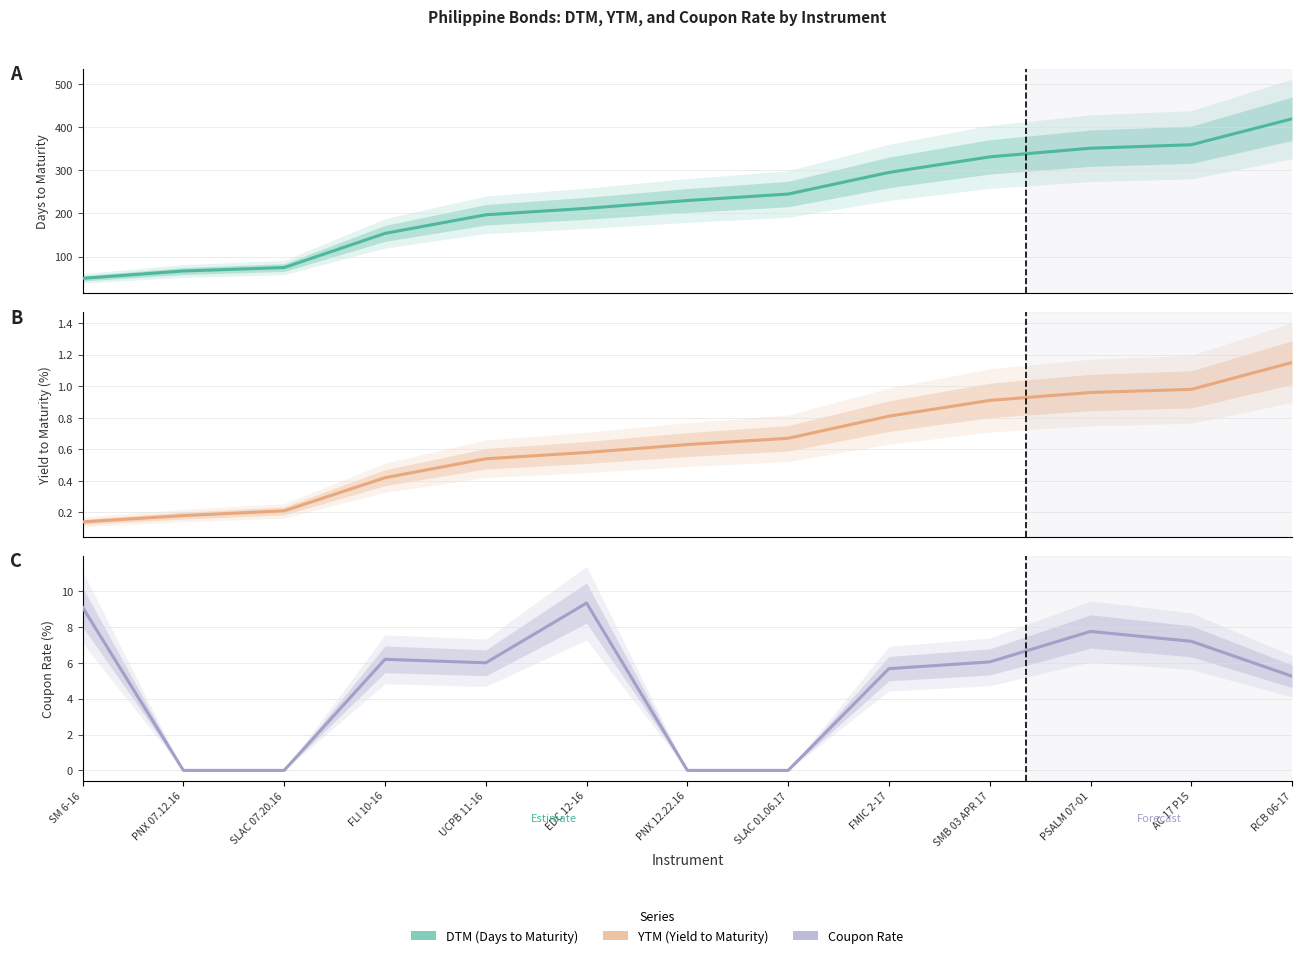

What is the average value of the DTM series?

229.6